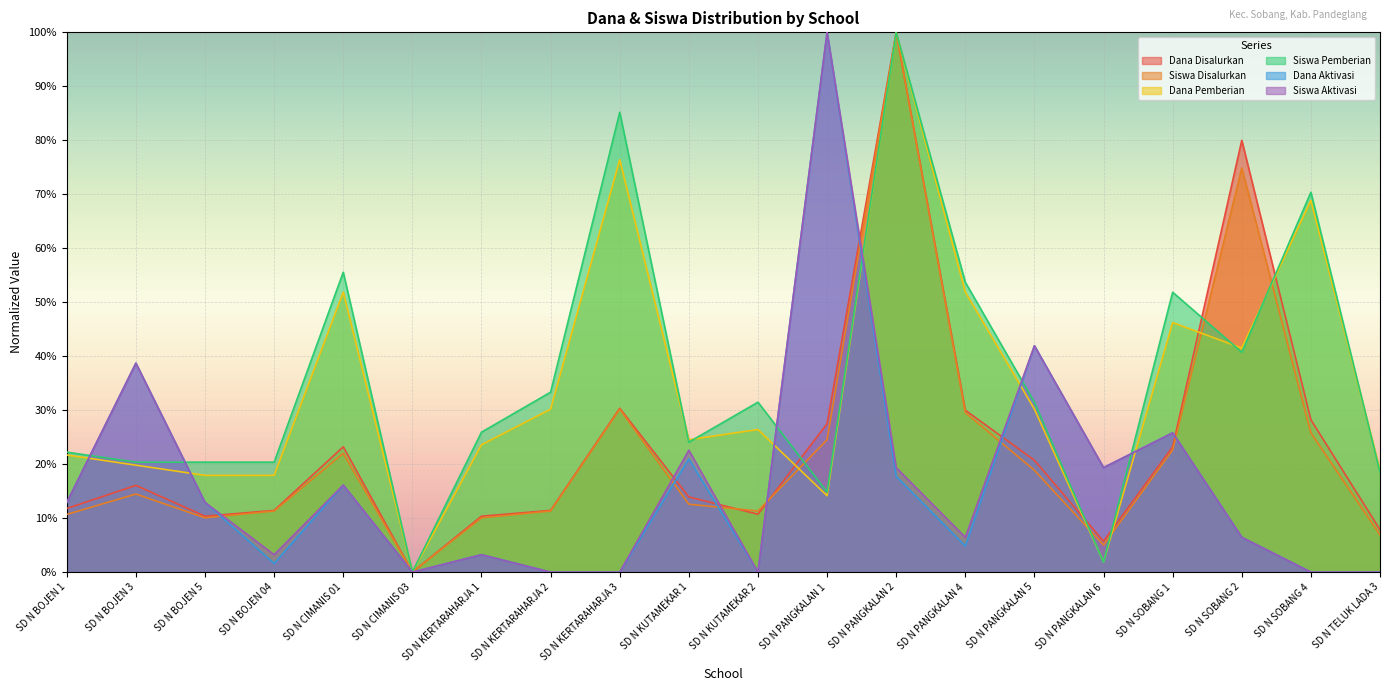

Where do Dana Pemberian and Dana Aktivasi first cross each other?

SD N BOJEN 1 and SD N BOJEN 3